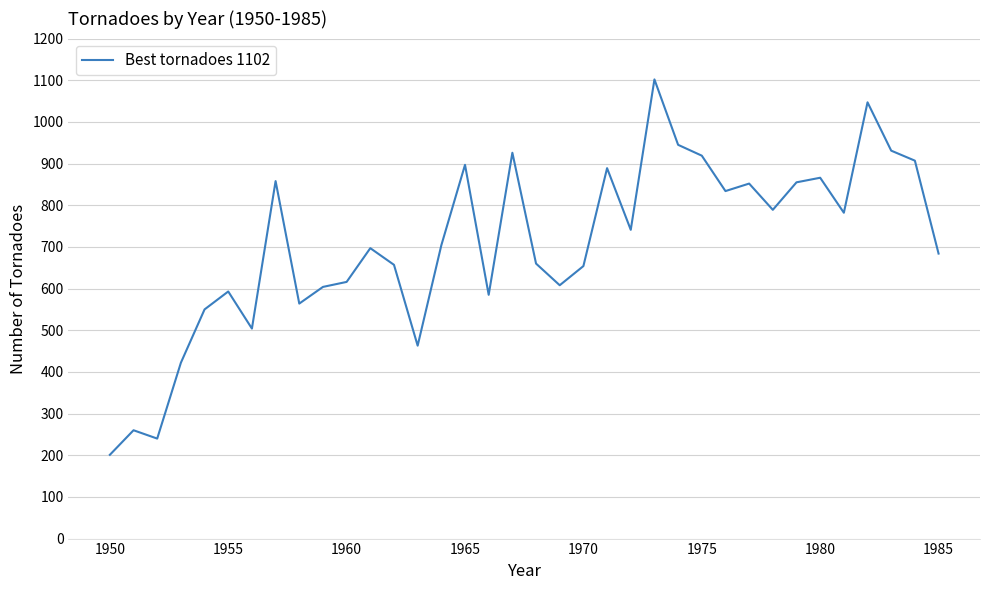

What is the difference between the maximum and minimum values?

901